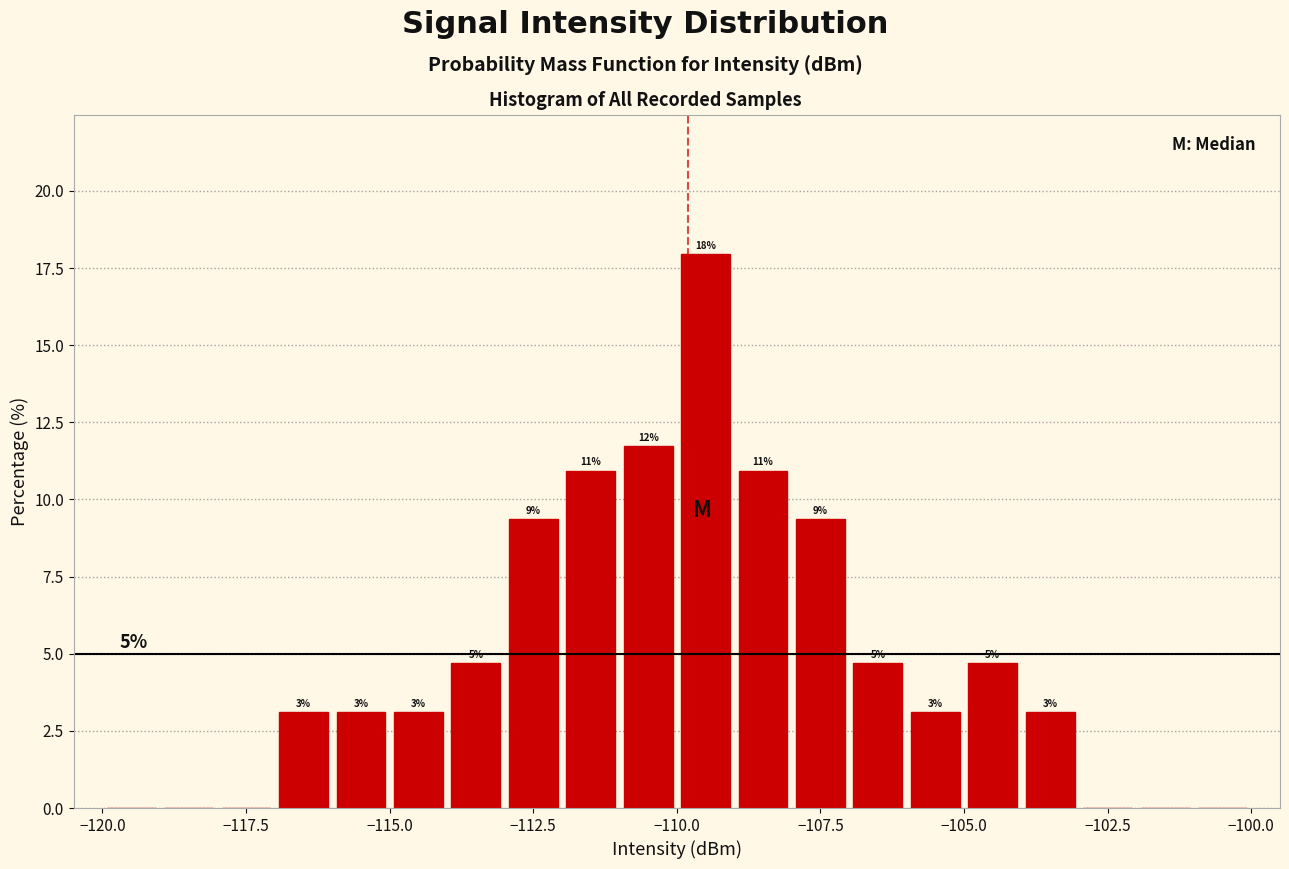

Read against the x-axis, roughly where is the centre of the tallest bar?

-109.5